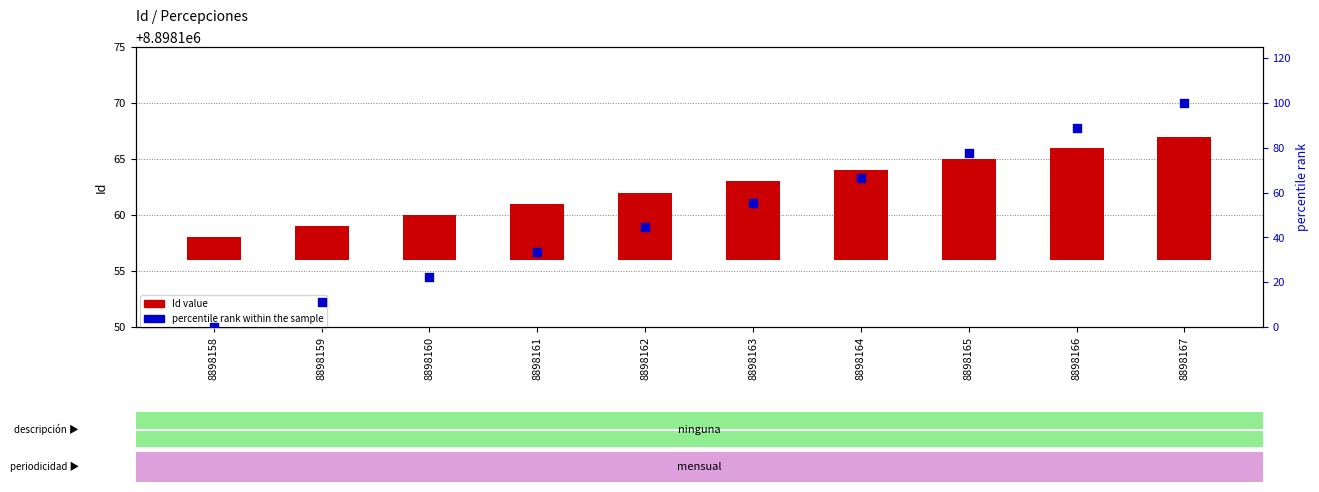

Is the value of percentile rank within the sample at 8898165 greater than the value of Id value at 8898165?

Yes